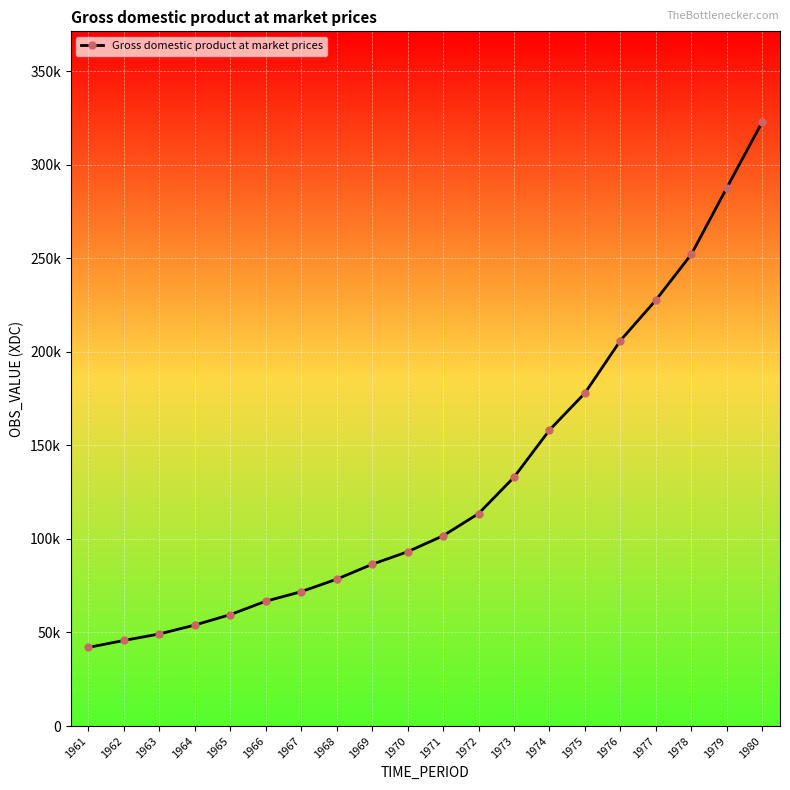

Does the chart have visible grid lines?

Yes